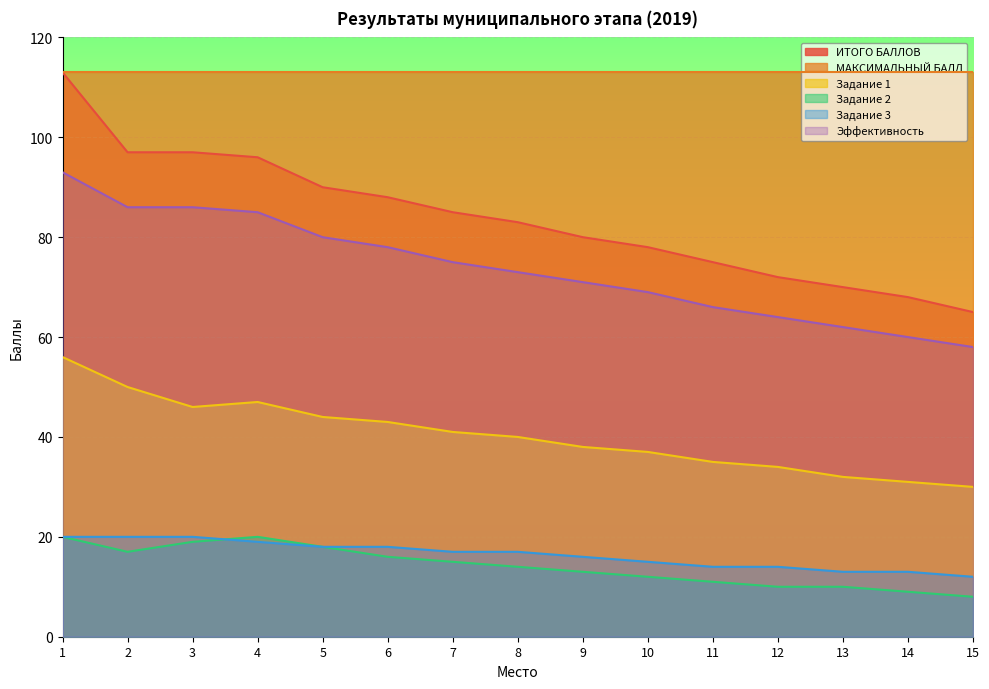

What is the highest value of the ИТОГО БАЛЛОВ series?

113